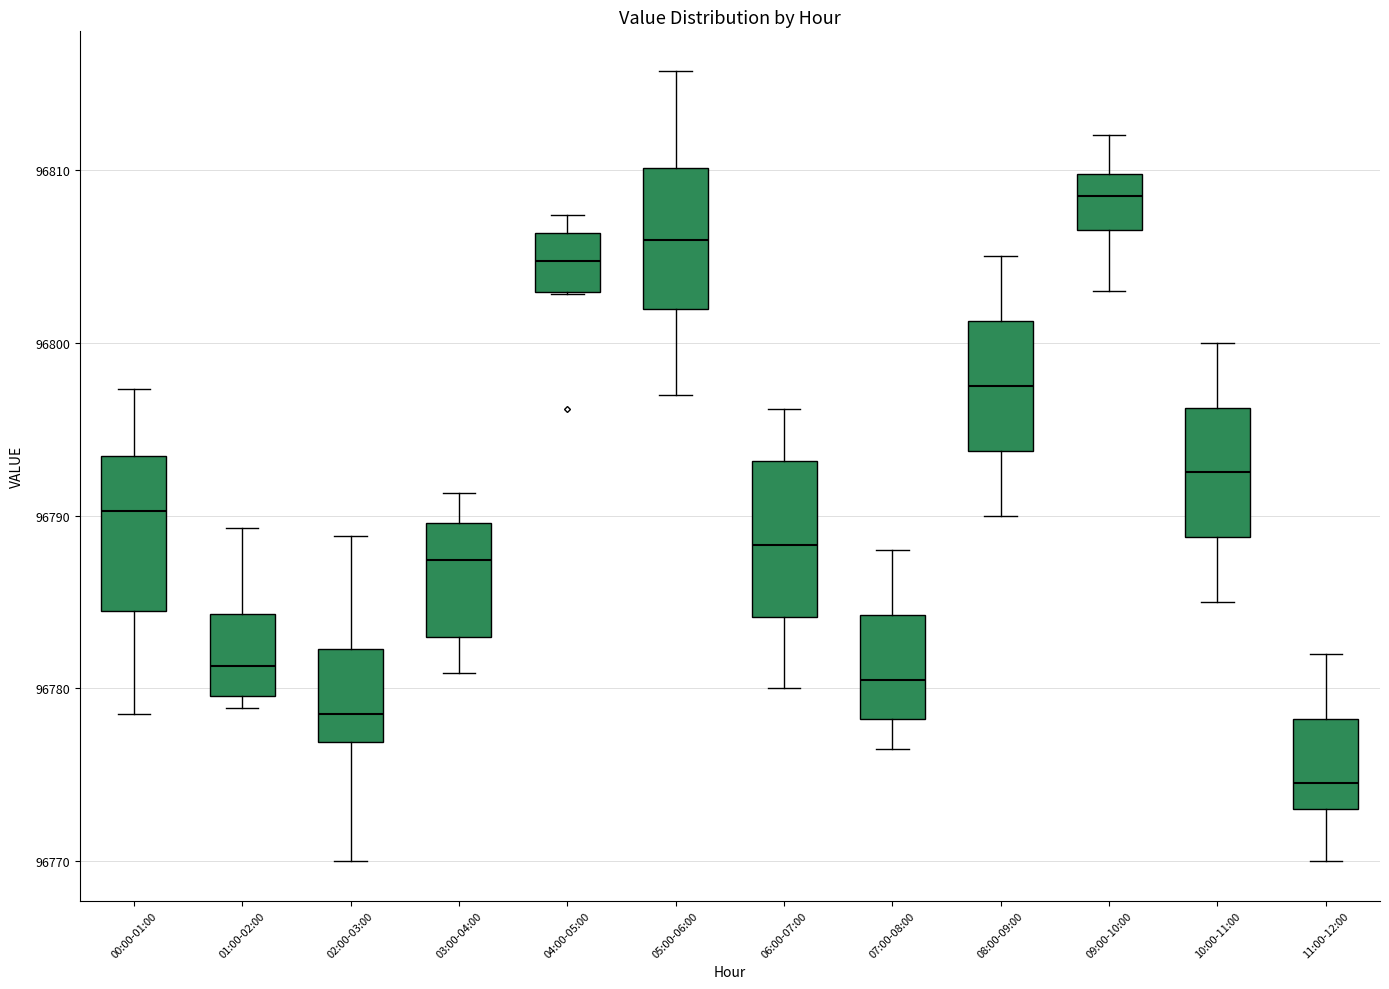

Reading left to right, transcribe this box plot: for each box, give where its median line is, the range the box spans, and where its two whiskers end, as read against the y-axis. The values are not printed on the chart, so give them approximately, as read against the axis.

00:00-01:00: median 96790, box 96784 to 96793, whiskers 96779 to 96797
01:00-02:00: median 96781, box 96780 to 96784, whiskers 96779 to 96789
02:00-03:00: median 96779, box 96777 to 96782, whiskers 96770 to 96789
03:00-04:00: median 96787, box 96783 to 96790, whiskers 96781 to 96791
04:00-05:00: median 96805, box 96803 to 96806, whiskers 96803 to 96807
05:00-06:00: median 96806, box 96802 to 96810, whiskers 96797 to 96816
06:00-07:00: median 96788, box 96784 to 96793, whiskers 96780 to 96796
07:00-08:00: median 96781, box 96778 to 96784, whiskers 96777 to 96788
08:00-09:00: median 96798, box 96794 to 96801, whiskers 96790 to 96805
09:00-10:00: median 96809, box 96807 to 96810, whiskers 96803 to 96812
10:00-11:00: median 96793, box 96789 to 96796, whiskers 96785 to 96800
11:00-12:00: median 96775, box 96773 to 96778, whiskers 96770 to 96782